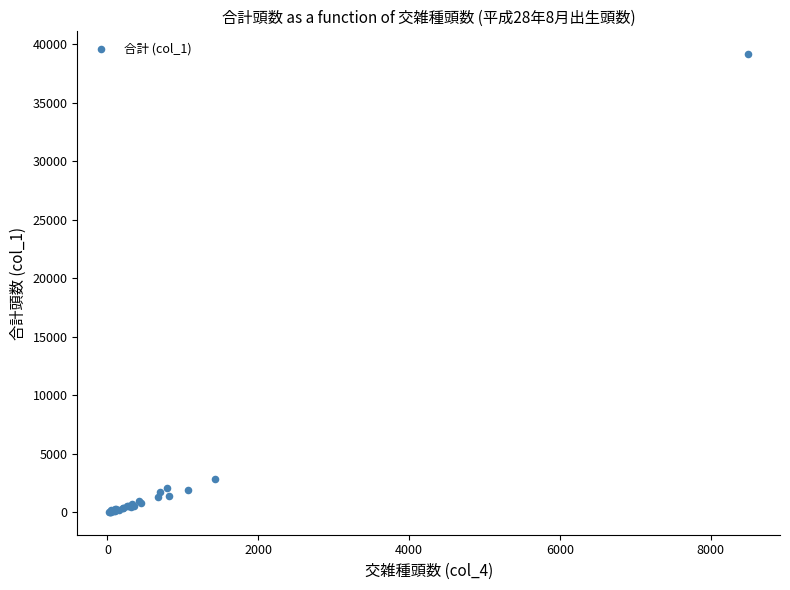

What Y value in the scatter plot is closest to 19603?

2847